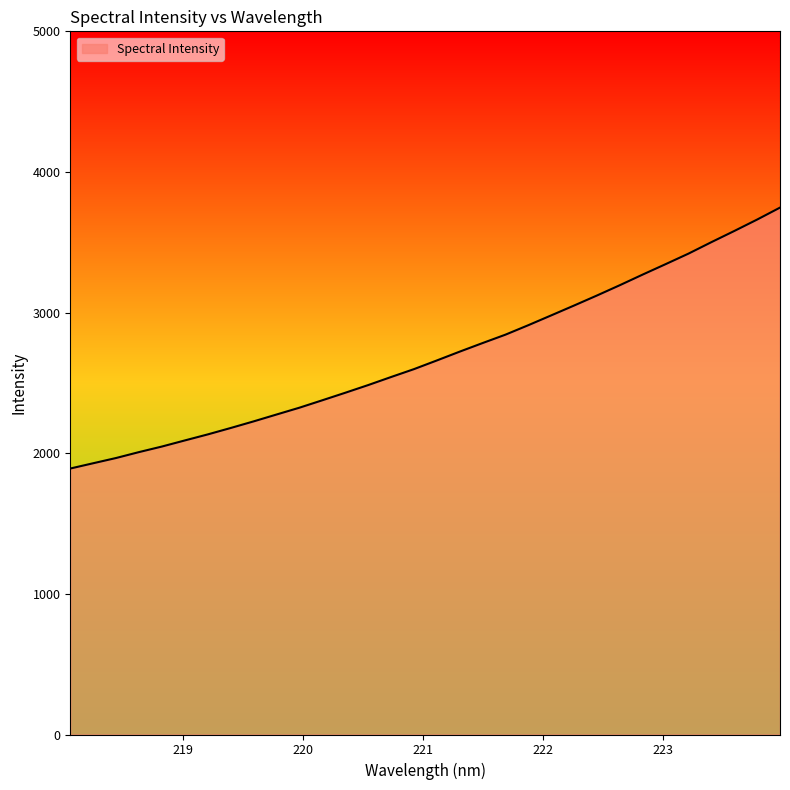

What is the minimum value shown in the chart?

1891.3